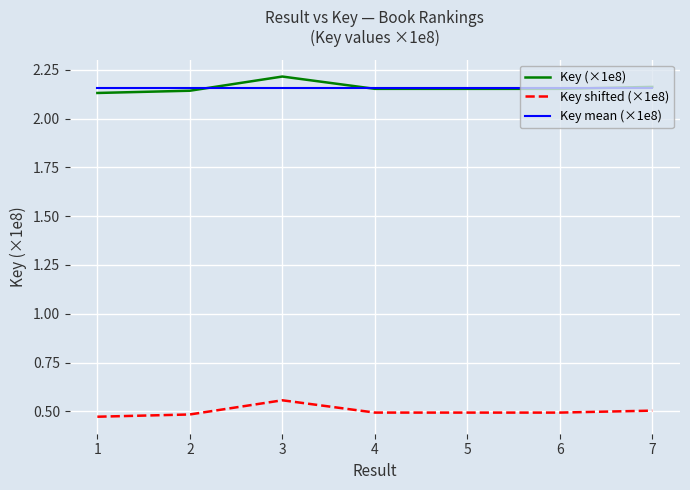

What is the spread (max minus min) of values at 1?

1.7